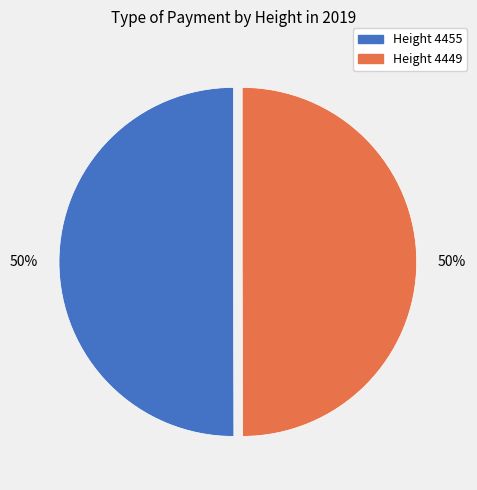

How many segments does this pie chart have?

2